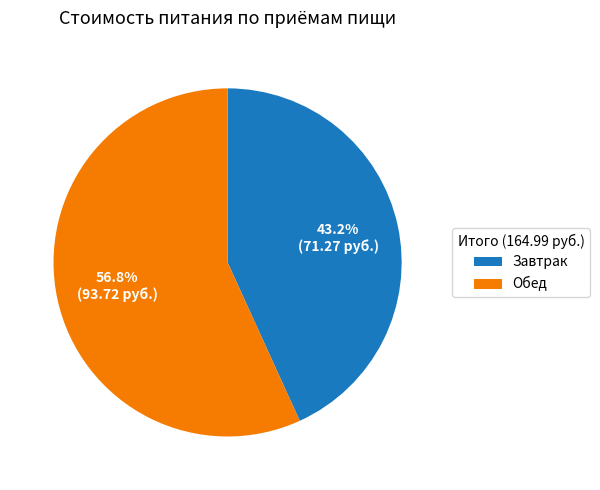

What is the smallest slice in the pie chart?

Завтрак